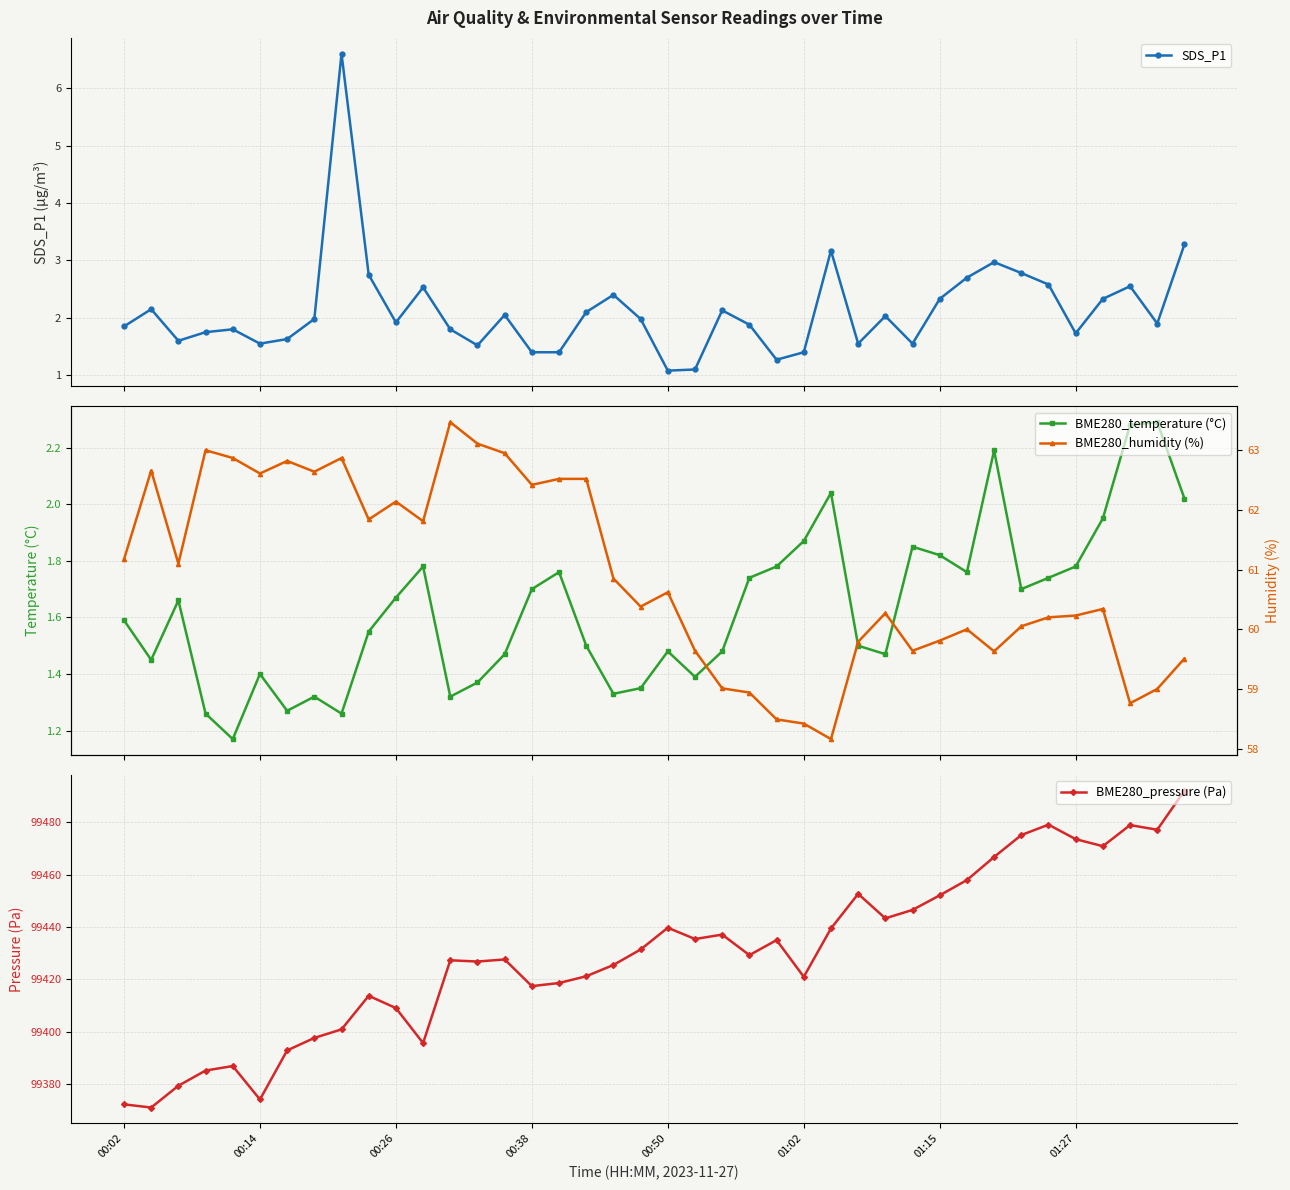

How many series are shown in this chart?

4